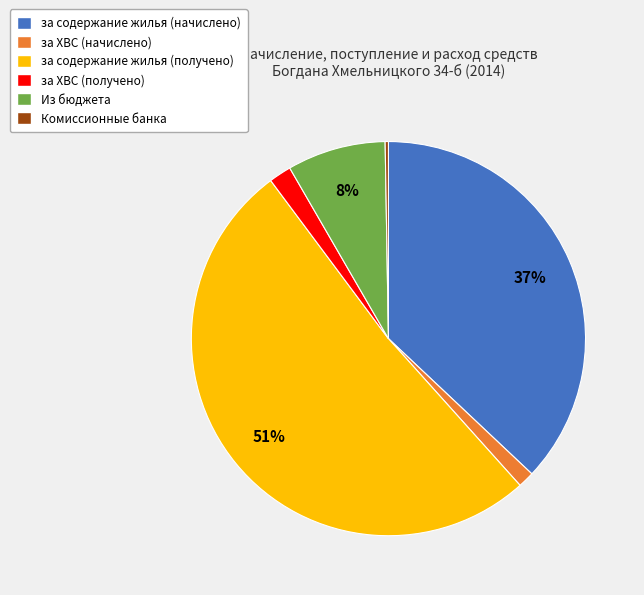

Do за ХВС (получено) and за ХВС (начислено) together represent more than half of the pie?

No